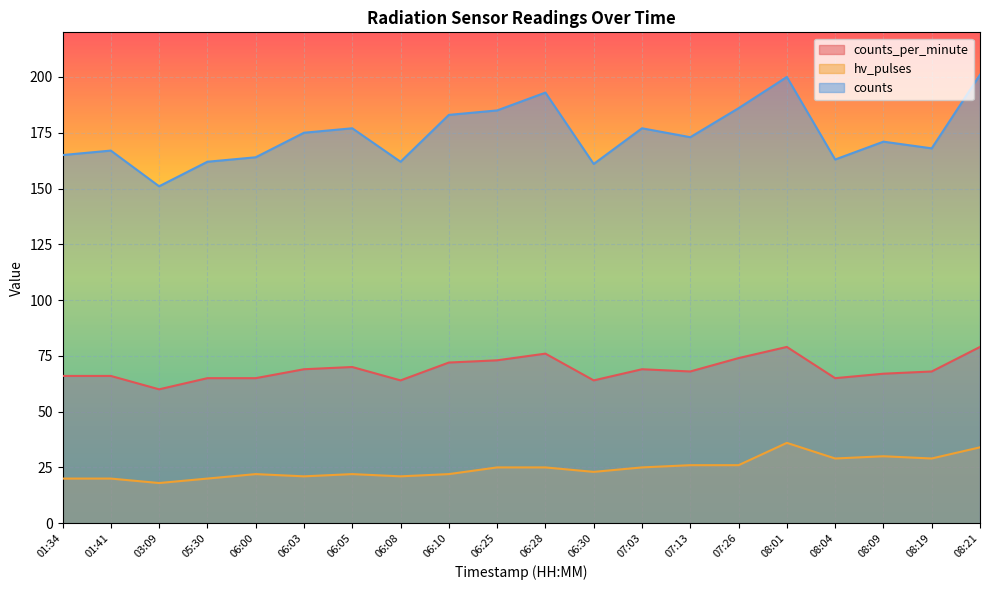

What are all the series names shown in the legend?

counts_per_minute, hv_pulses, counts